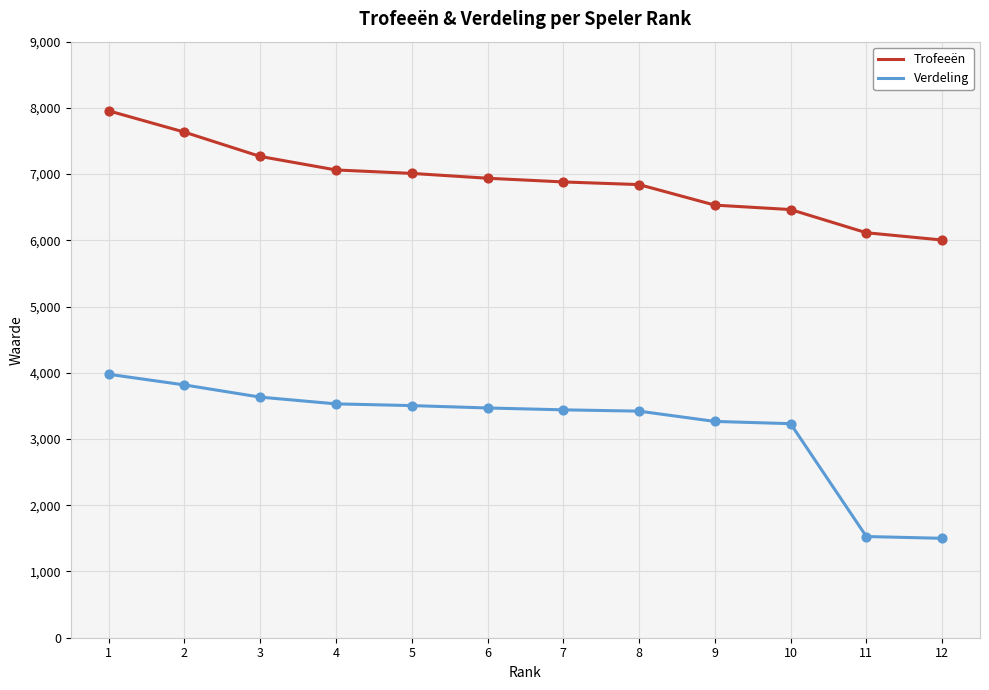

Which series has the largest total across all categories?

Trofeeën